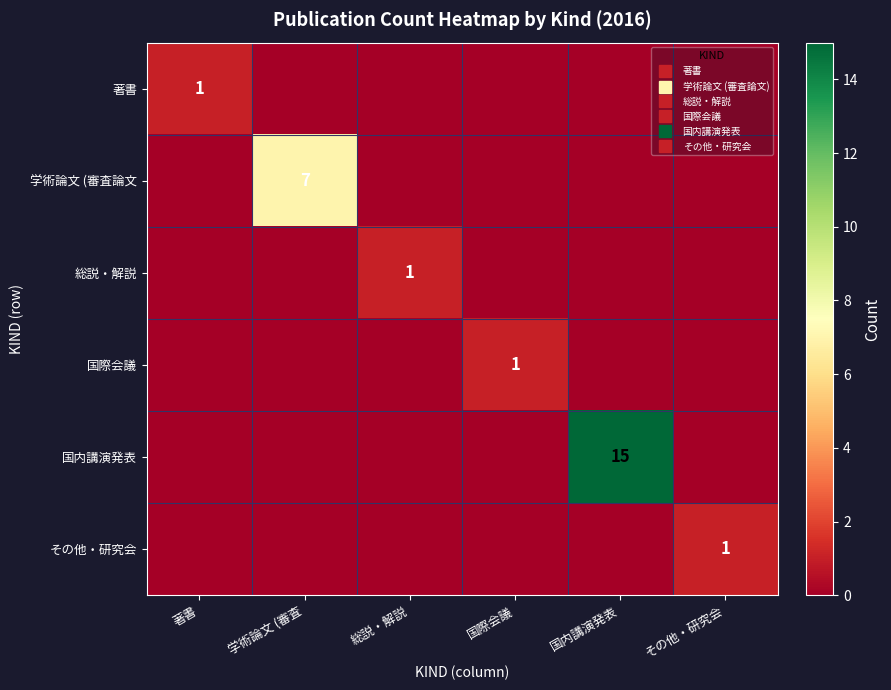

Rank the categories by その他・研究会 value from highest to lowest.

その他・研究会, 著書, 学術論文 (審査, 総説・解説, 国際会議, 国内講演発表